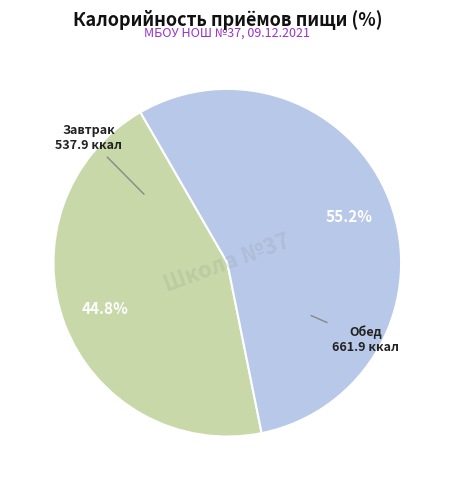

Is there any slice that represents more than half of the pie?

Yes